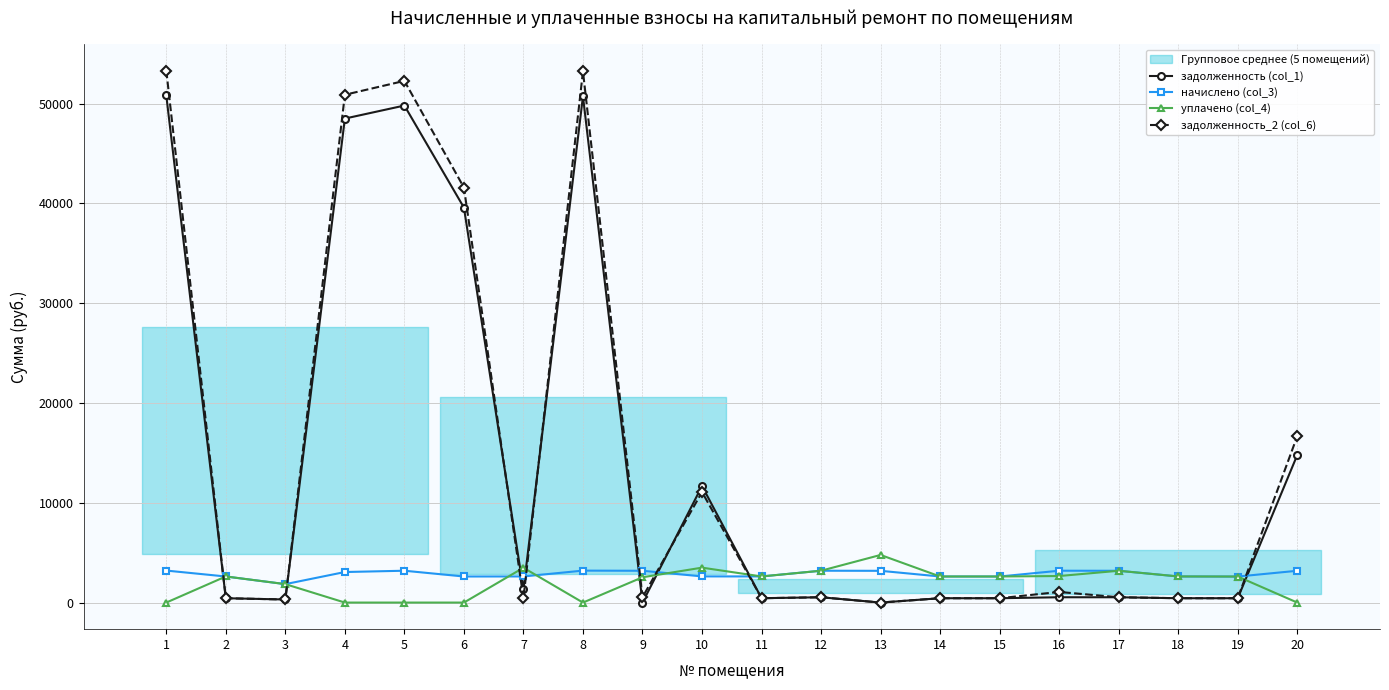

Between 12 and 18, which is larger?

12